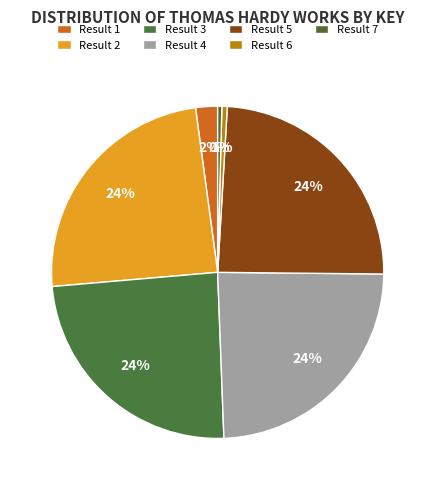

What is the change in value from Result 1 to Result 6?

-140612514